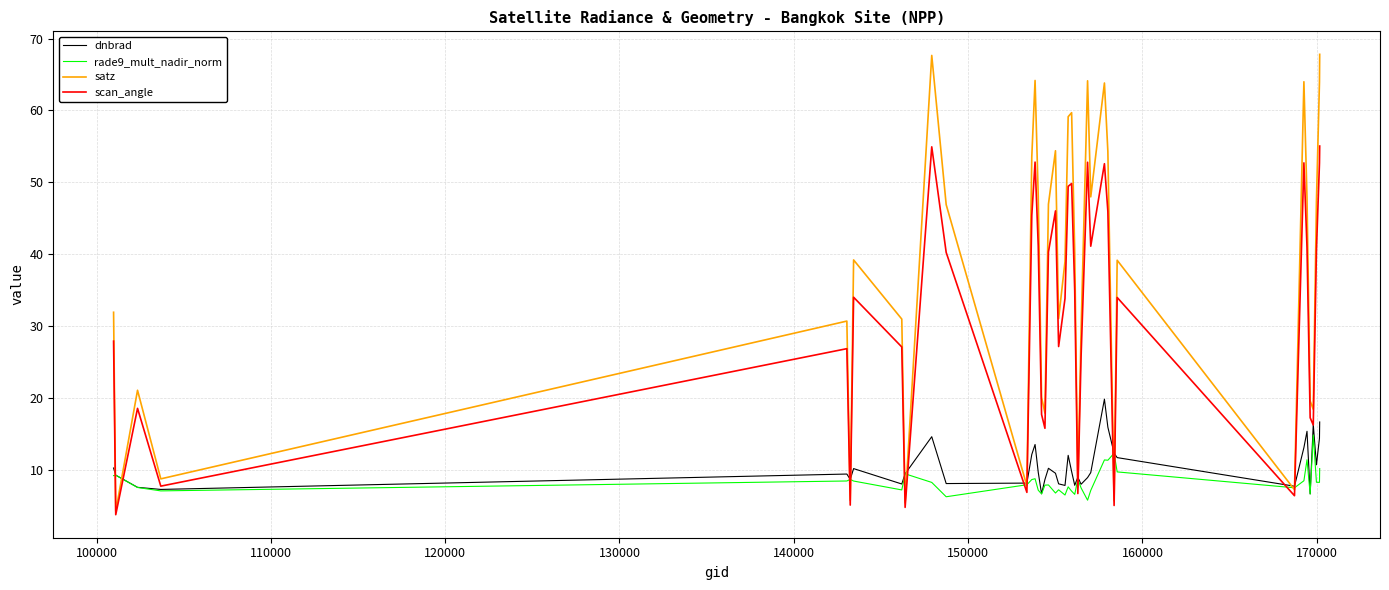

What is the maximum value for satz?

67.8